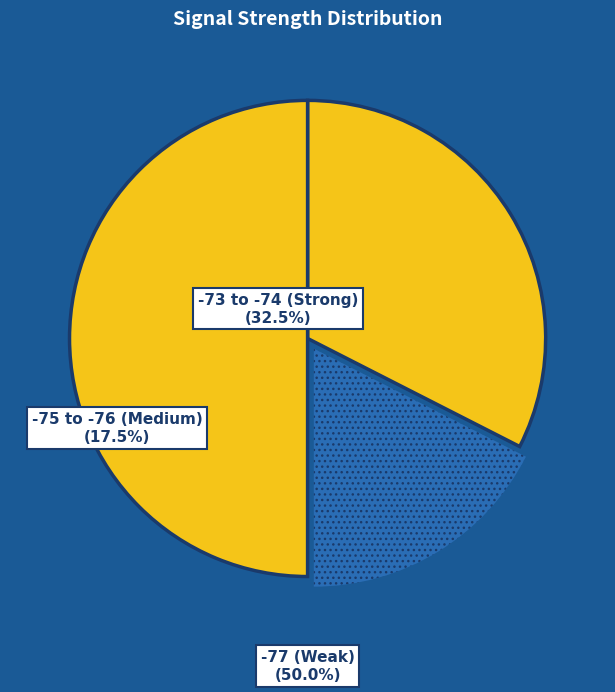

Rank the categories by value from lowest to highest.

-75 to -76 (Medium), -73 to -74 (Strong), -77 (Weak)